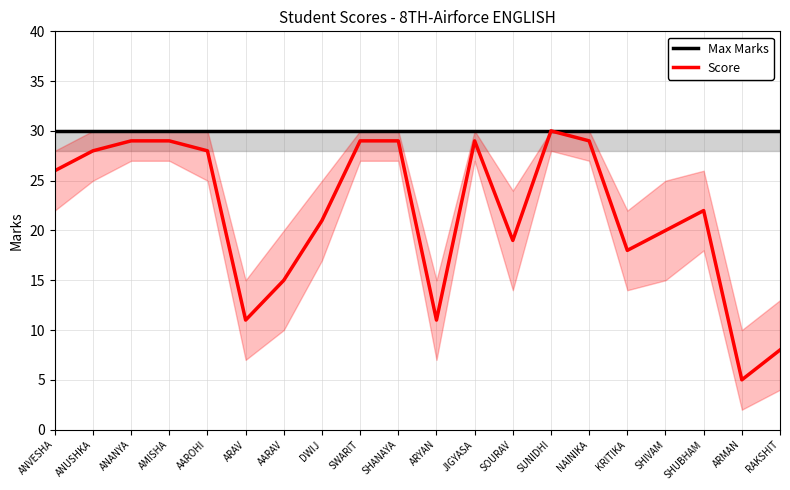

How many lines are shown in the chart?

2